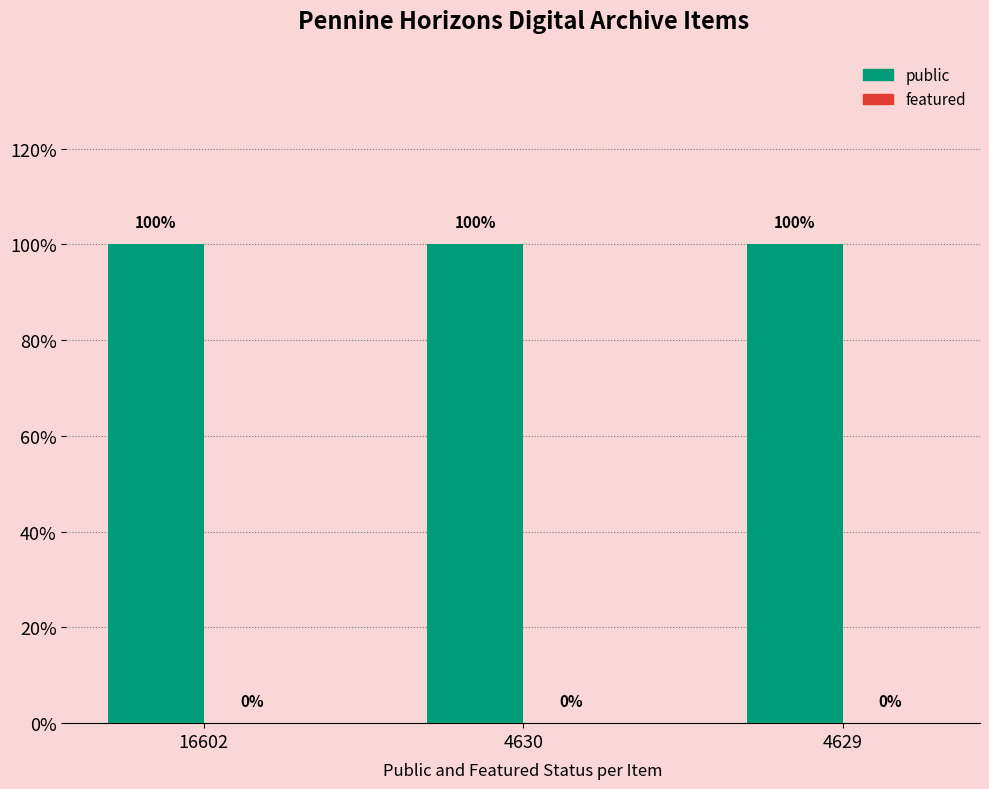

What is the lowest value of the public series?

1